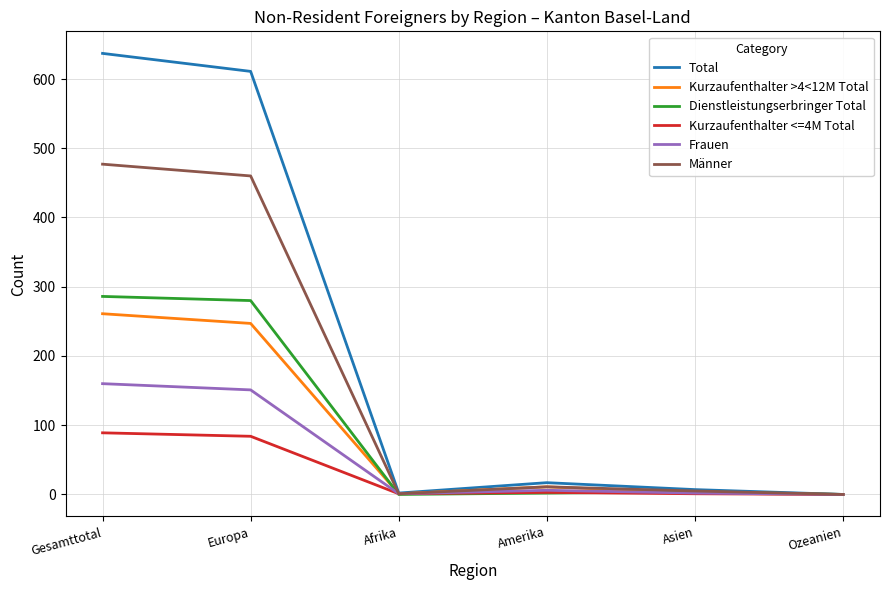

Rank the series at Europa from highest to lowest value.

Total, Männer, Dienstleistungserbringer Total, Kurzaufenthalter >4<12M Total, Frauen, Kurzaufenthalter <=4M Total